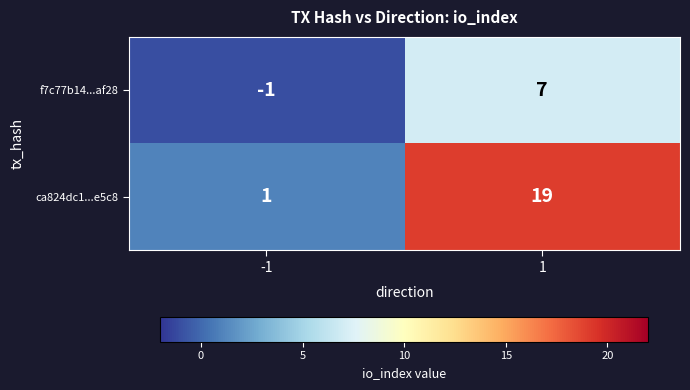

How many values in f7c77b14...af28 are below zero?

1